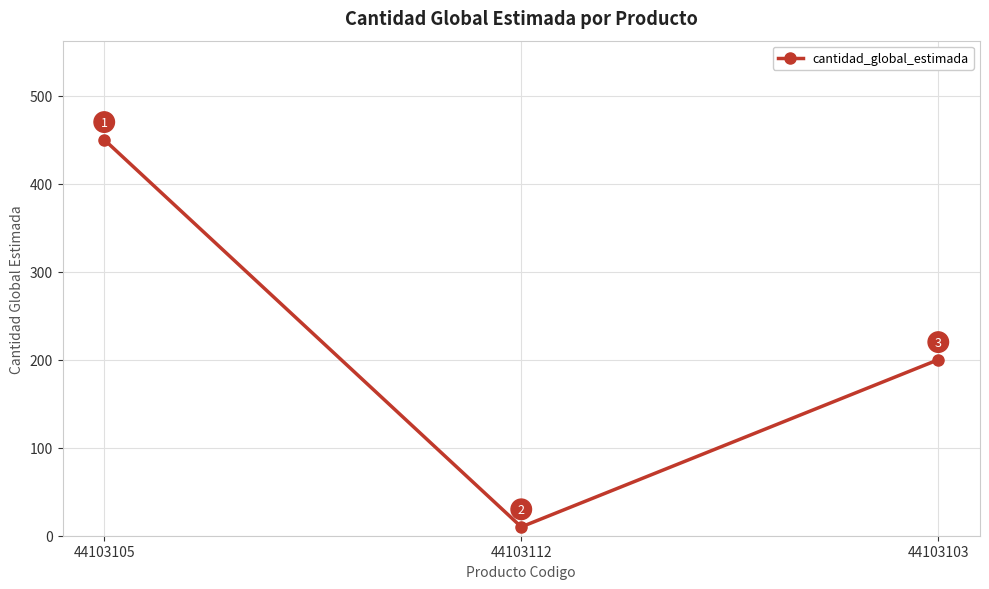

Where is the data nearest to the value 230?

44103103